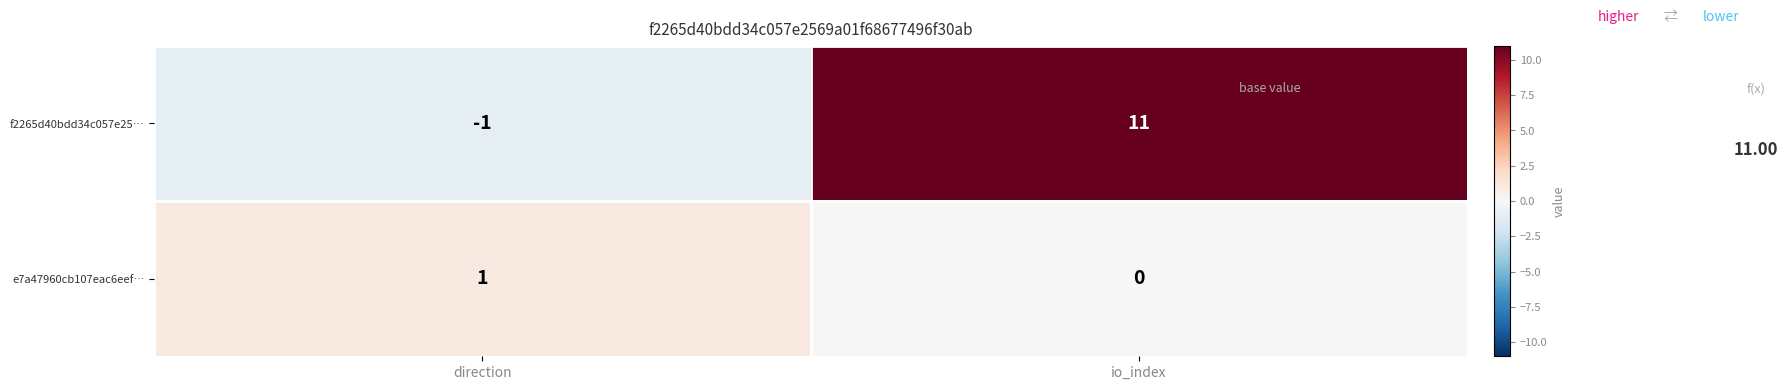

What is the average value of the f2265d40bdd34c057e25… series?

5